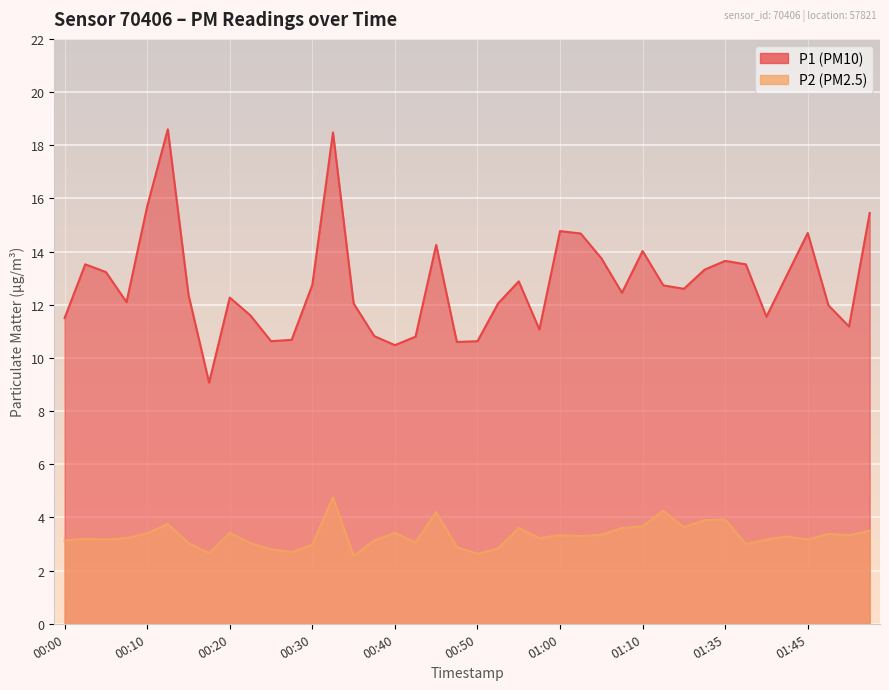

Does the chart display data point markers on the line(s)?

No